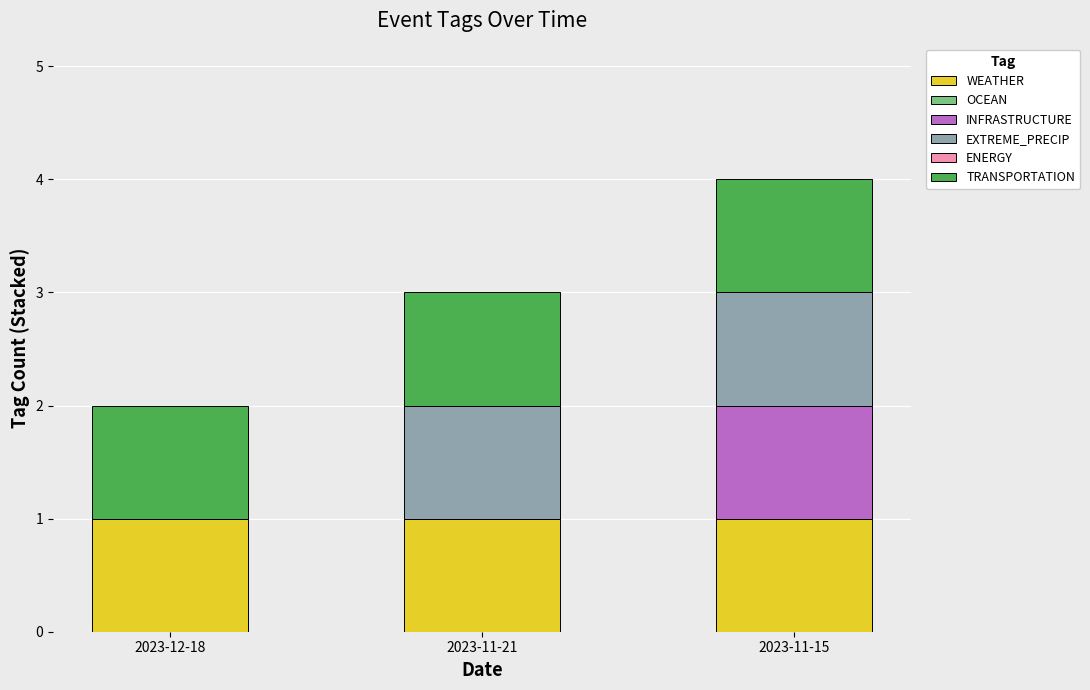

Reading left to right, transcribe the values for WEATHER.

2023-12-18=1	2023-11-21=1	2023-11-15=1